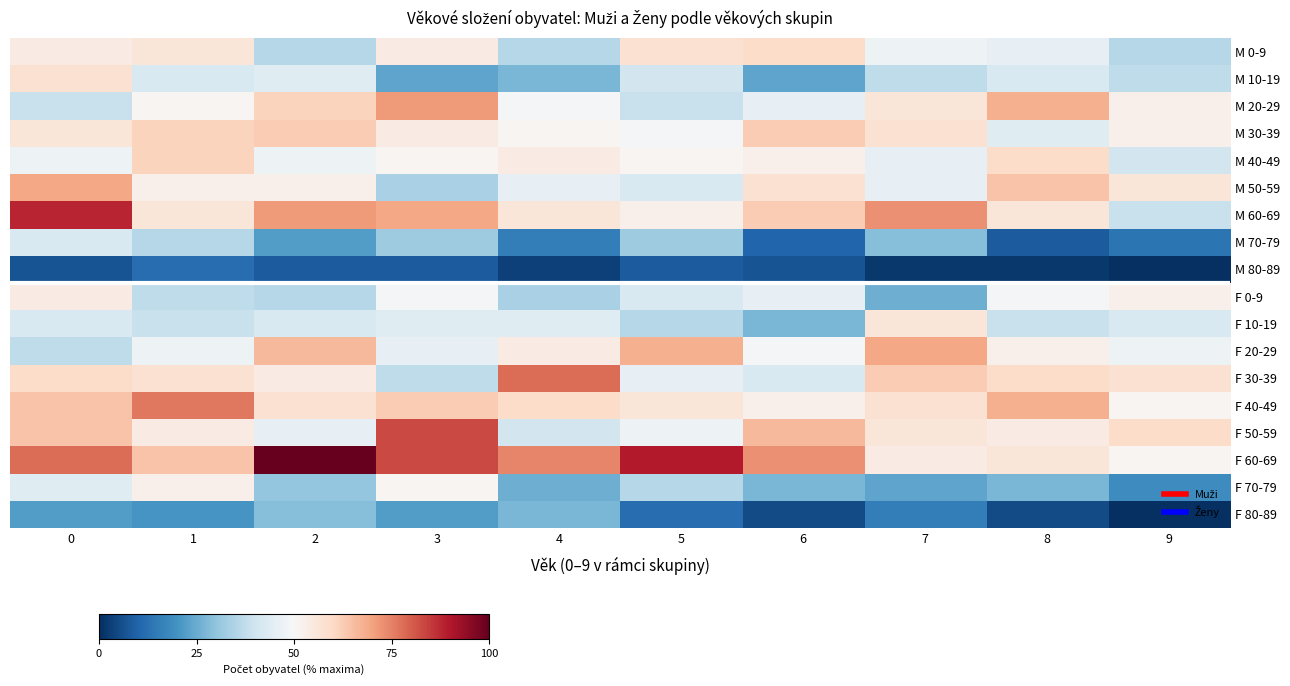

Reading right to left, list all the values displayed in this chart.

M 0-9: 9=35.6	8=45.8	7=47.5	6=59.3	5=57.6	4=35.6	3=54.2	2=35.6	1=55.9	0=54.2
M 10-19: 9=37.3	8=42.4	7=37.3	6=23.7	5=40.7	4=27.1	3=23.7	2=44.1	1=42.4	0=57.6
M 20-29: 9=52.5	8=67.8	7=55.9	6=45.8	5=39.0	4=49.2	3=71.2	2=61.0	1=50.8	0=39.0
M 30-39: 9=52.5	8=44.1	7=57.6	6=62.7	5=49.2	4=50.8	3=54.2	2=62.7	1=61.0	0=55.9
M 40-49: 9=40.7	8=59.3	7=45.8	6=52.5	5=50.8	4=54.2	3=50.8	2=47.5	1=61.0	0=47.5
M 50-59: 9=55.9	8=64.4	7=45.8	6=57.6	5=42.4	4=45.8	3=33.9	2=52.5	1=52.5	0=69.5
M 60-69: 9=39.0	8=55.9	7=72.9	6=62.7	5=52.5	4=55.9	3=69.5	2=71.2	1=55.9	0=88.1
M 70-79: 9=13.6	8=8.5	7=28.8	6=10.2	5=32.2	4=15.3	3=32.2	2=22.0	1=35.6	0=42.4
M 80-89: 9=0.0	8=1.7	7=1.7	6=6.8	5=8.5	4=3.4	3=8.5	2=8.5	1=11.9	0=6.8
F 0-9: 9=52.5	8=49.2	7=25.4	6=45.8	5=42.4	4=33.9	3=49.2	2=35.6	1=37.3	0=54.2
F 10-19: 9=42.4	8=39.0	7=55.9	6=27.1	5=35.6	4=44.1	3=44.1	2=42.4	1=39.0	0=42.4
F 20-29: 9=47.5	8=52.5	7=69.5	6=49.2	5=67.8	4=54.2	3=45.8	2=66.1	1=47.5	0=37.3
F 30-39: 9=57.6	8=59.3	7=62.7	6=42.4	5=45.8	4=78.0	3=37.3	2=54.2	1=57.6	0=59.3
F 40-49: 9=50.8	8=67.8	7=57.6	6=52.5	5=55.9	4=59.3	3=62.7	2=57.6	1=76.3	0=64.4
F 50-59: 9=59.3	8=54.2	7=55.9	6=66.1	5=47.5	4=40.7	3=83.1	2=45.8	1=54.2	0=64.4
F 60-69: 9=50.8	8=55.9	7=54.2	6=72.9	5=89.8	4=74.6	3=83.1	2=100.0	1=64.4	0=78.0
F 70-79: 9=18.6	8=27.1	7=23.7	6=27.1	5=35.6	4=25.4	3=50.8	2=30.5	1=52.5	0=44.1
F 80-89: 9=0.0	8=5.1	7=15.3	6=5.1	5=11.9	4=27.1	3=22.0	2=28.8	1=20.3	0=22.0